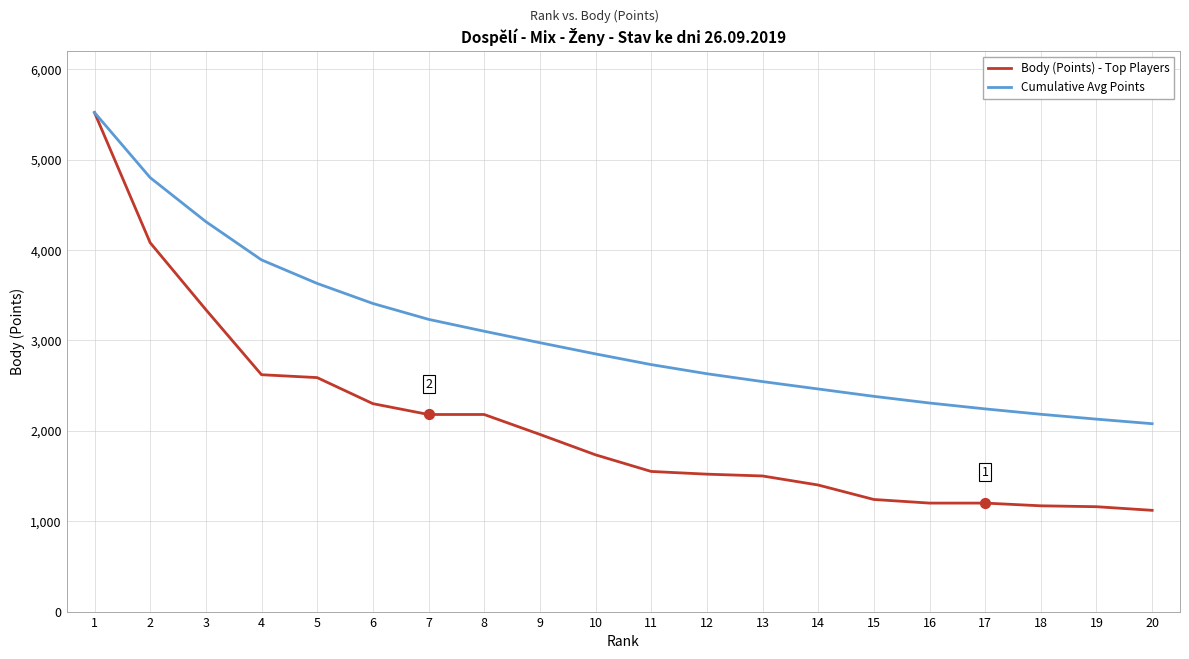

Which series has the largest total across all categories?

Cumulative Avg Points